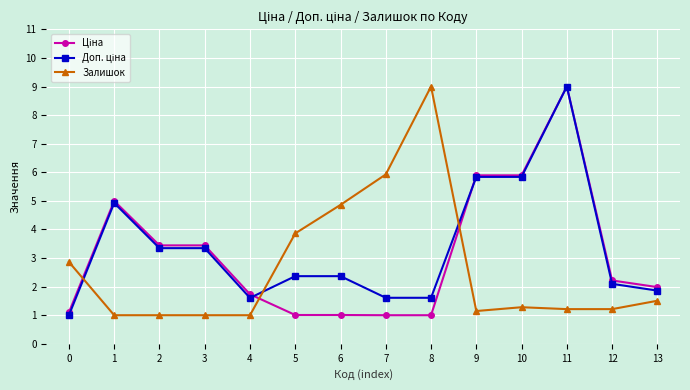

What is the maximum value for Залишок?

9.0